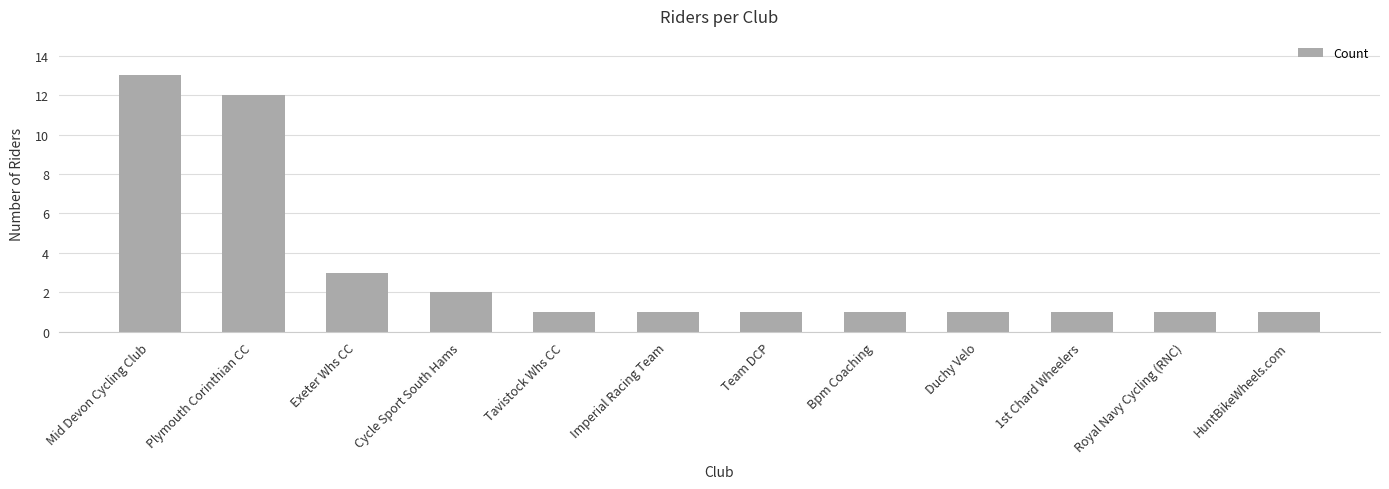

The chart shows a value of 1 at Tavistock Whs CC. True or false?

True